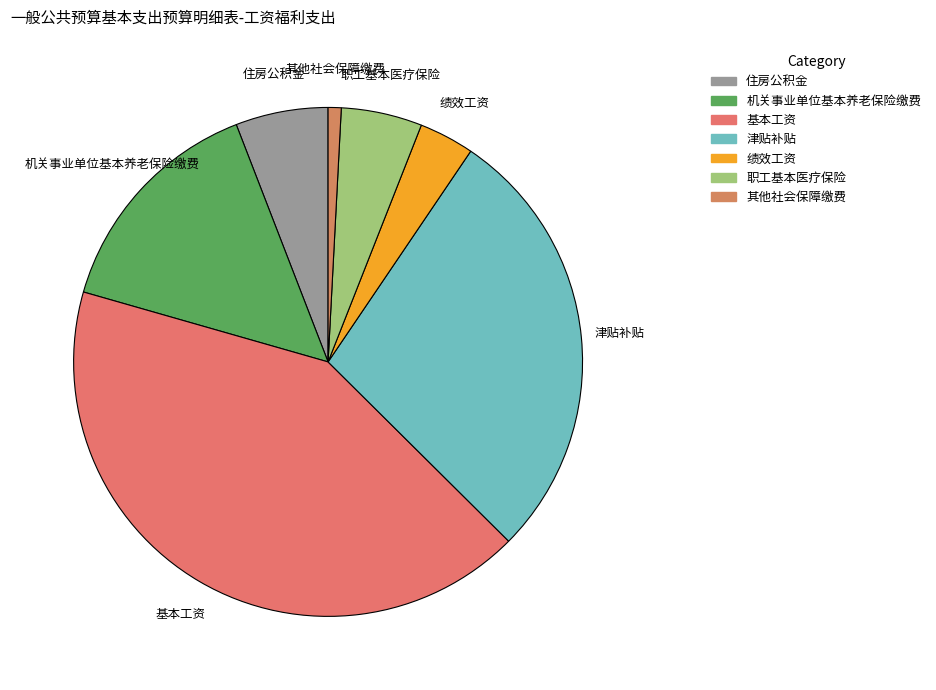

Is the sum of 职工基本医疗保险 and 绩效工资 greater than half?

No